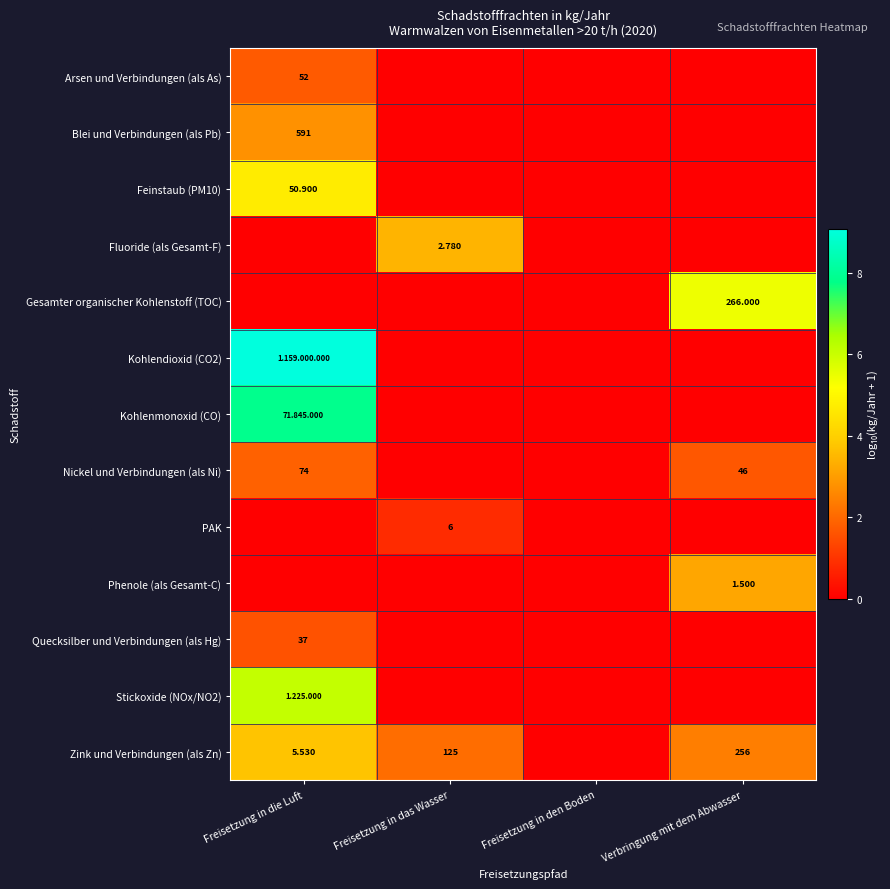

What is the difference between the highest and lowest values at Freisetzung in das Wasser?

3.4